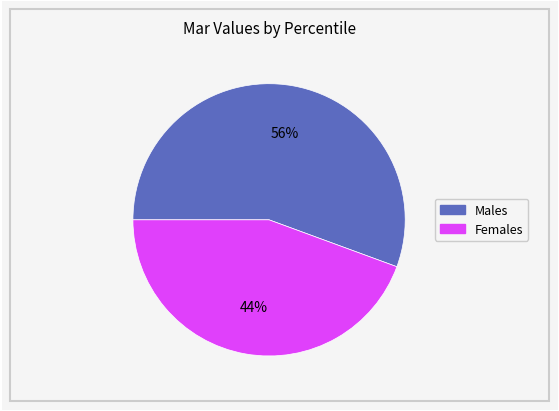

To the nearest percent, what is the average slice percentage?

50%